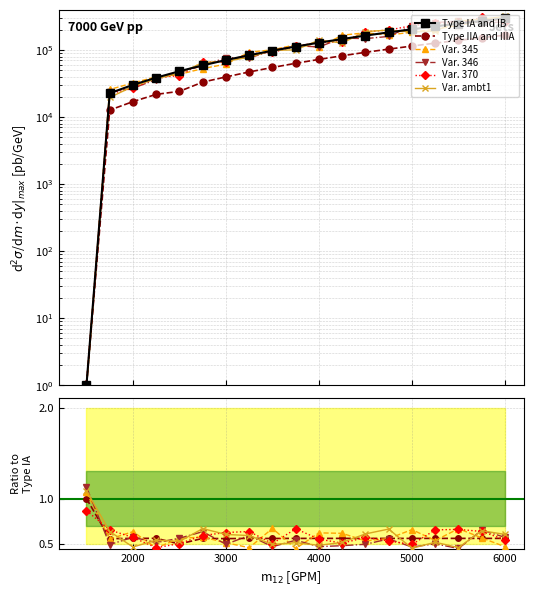

In Var. 346, how many points are higher than both neighbors (excluding endpoints)?

4